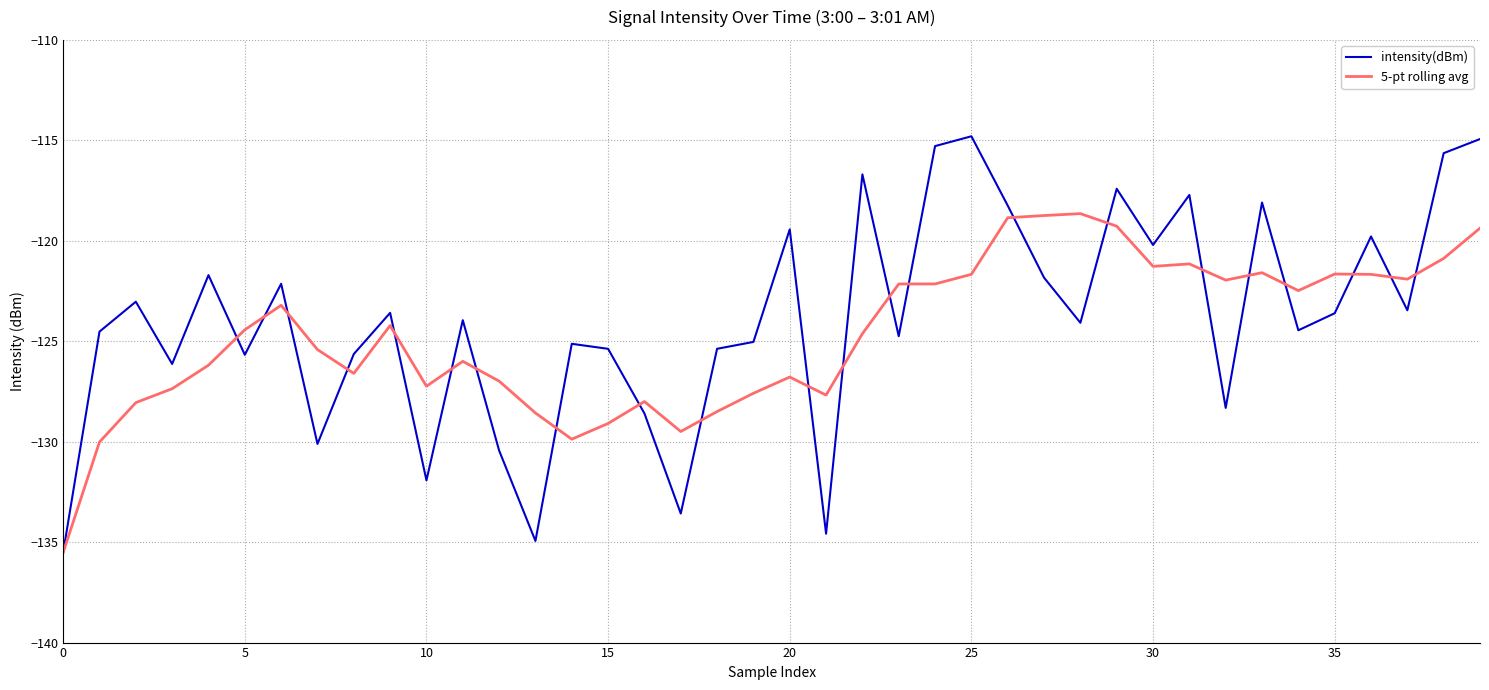

List the series in order of their peak value, highest first.

intensity(dBm), 5-pt rolling avg